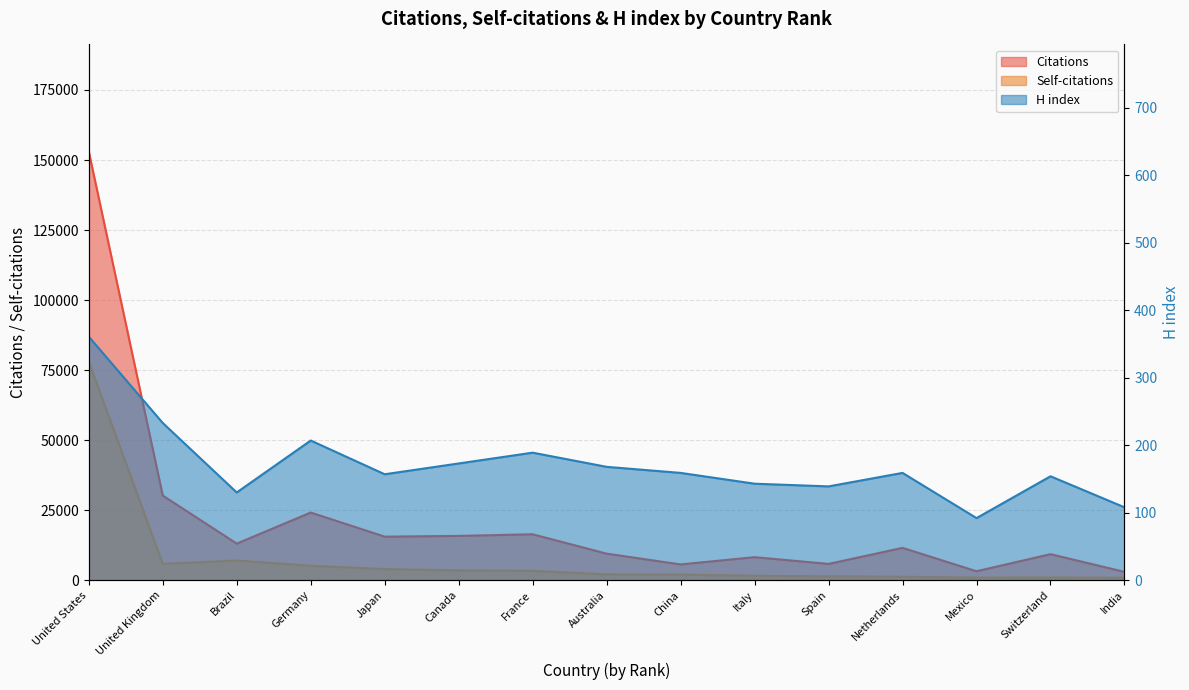

What is the label of the 3rd point from the right?

Mexico